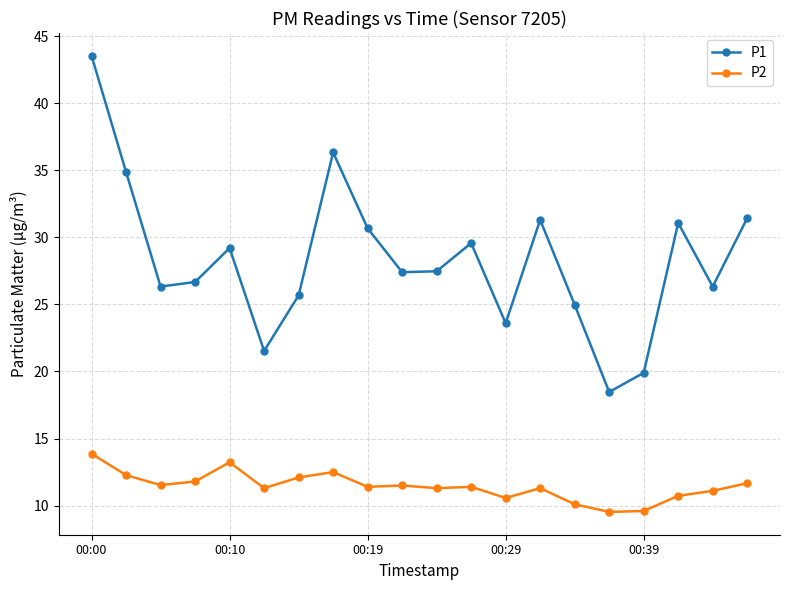

True or false: P2 and P1 intersect in this chart.

False